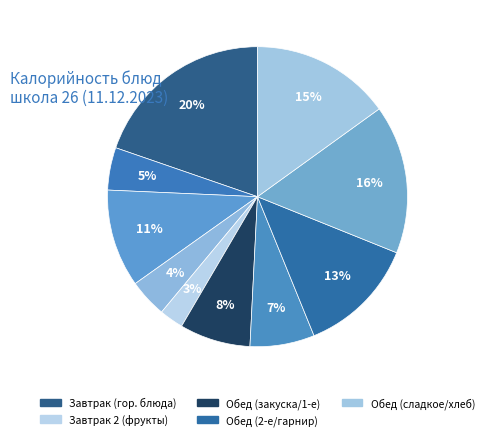

To the nearest percent, what is the average slice percentage?

10%